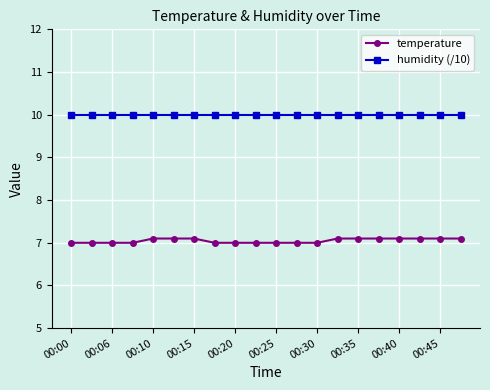

What is the value of the temperature point at the 14th from the left?

7.1